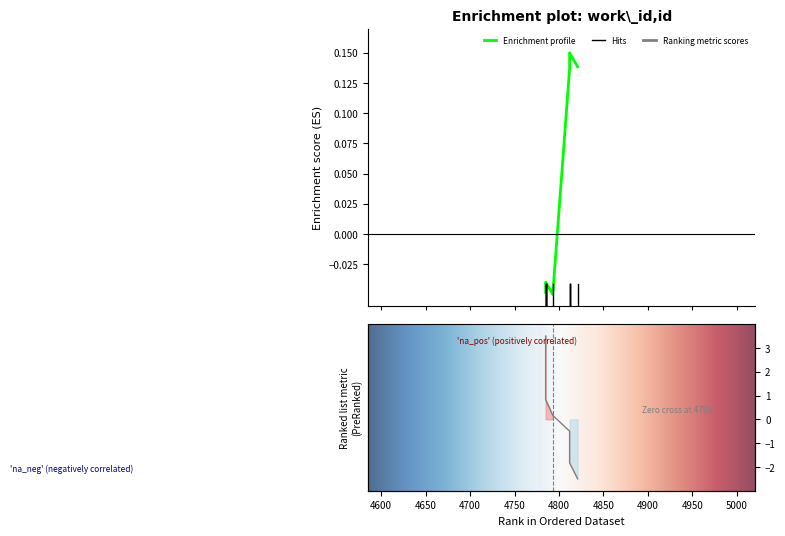

At which category does the data reach its first local peak?

4785